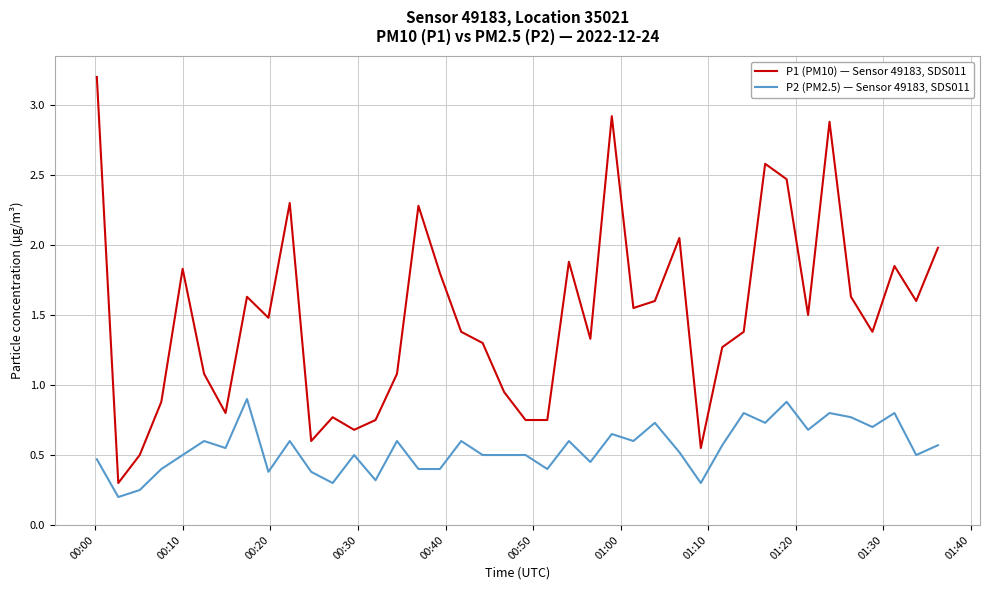

What is the maximum value for P1 (PM10) — Sensor 49183, SDS011?

3.2